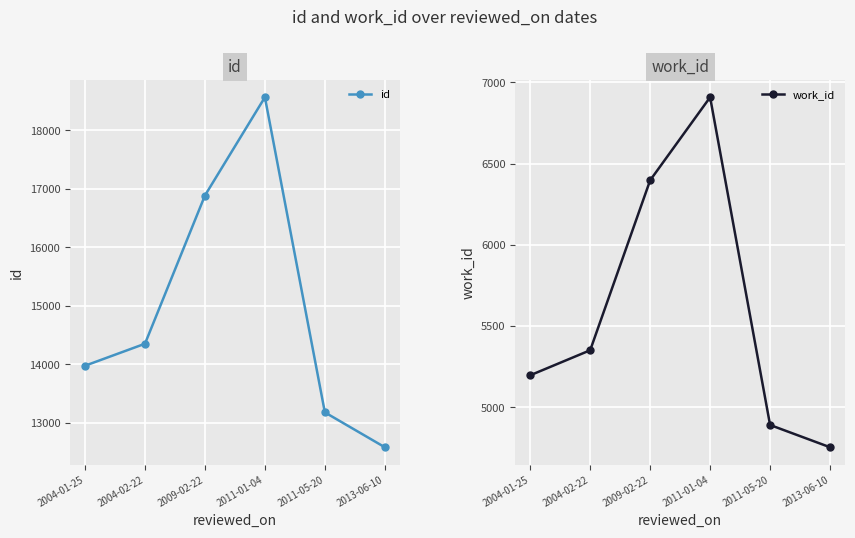

How many interior local peaks does the work_id series have?

1